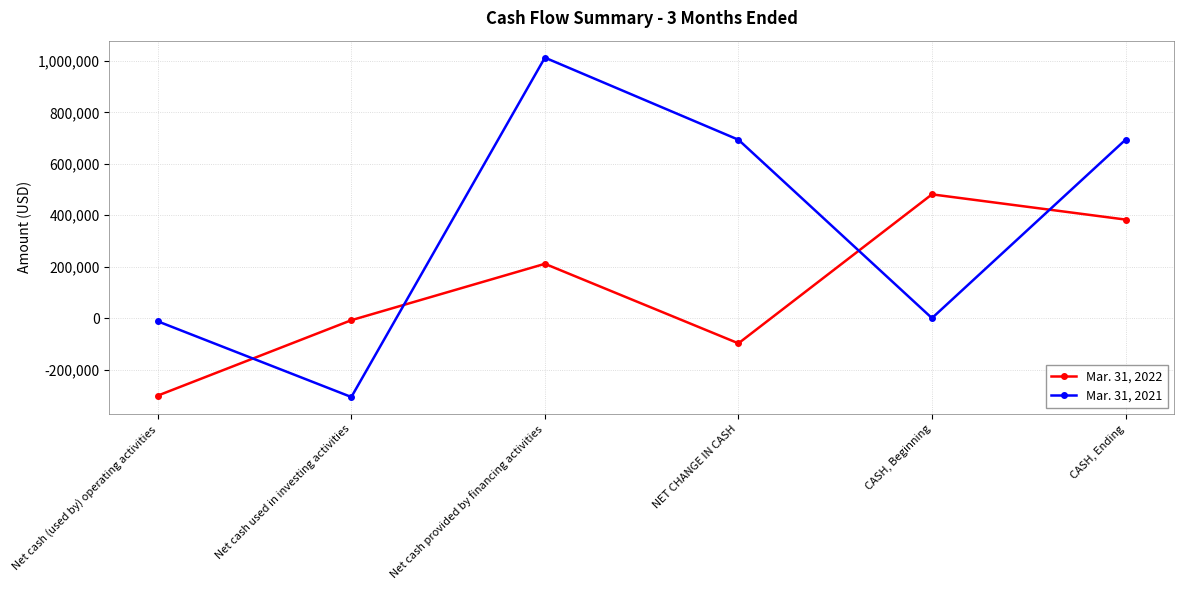

What is the value of the Mar. 31, 2022 point at the 1st from the left?

-301283